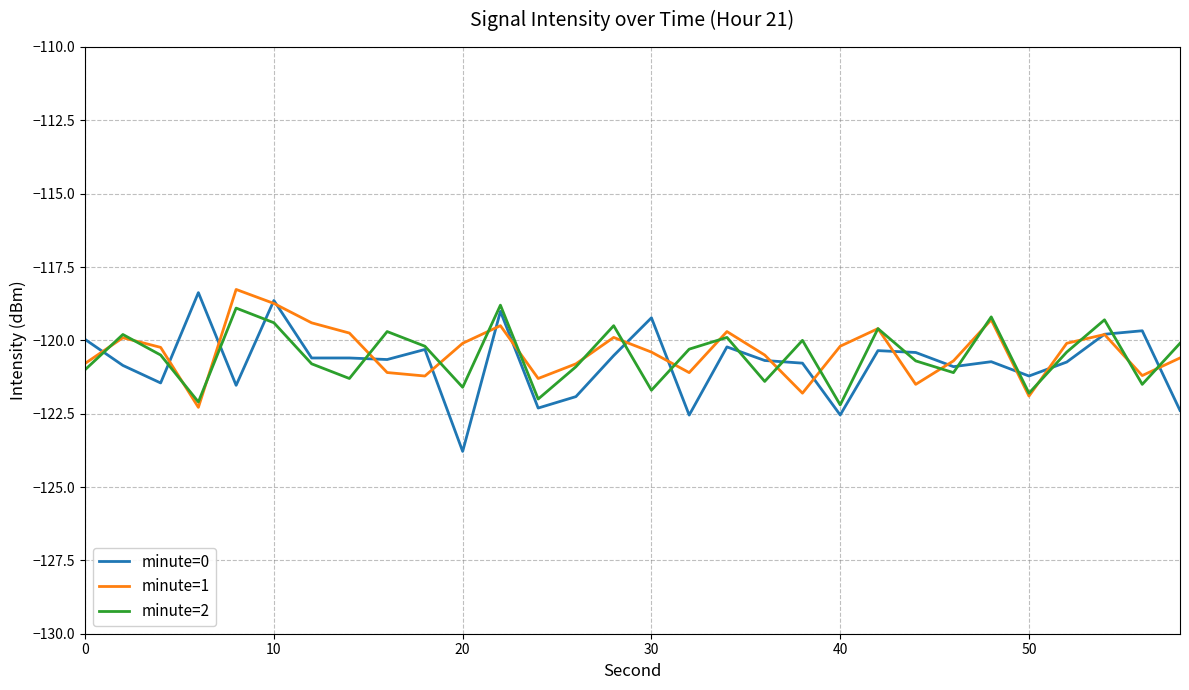

What is the minimum value for minute=1?

-122.3